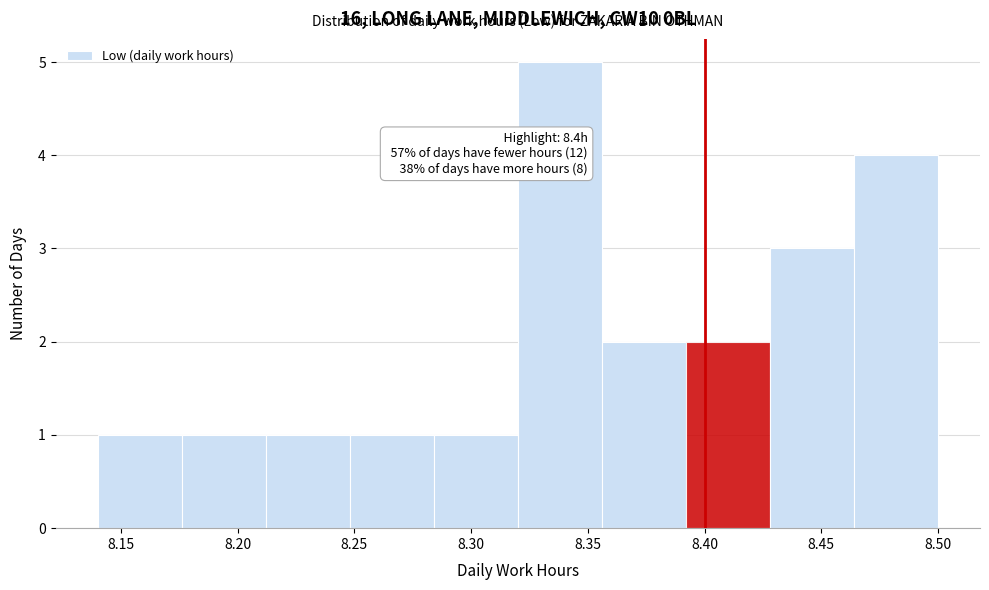

Over which range of the x-axis is the bar tallest?

8.320 to 8.356